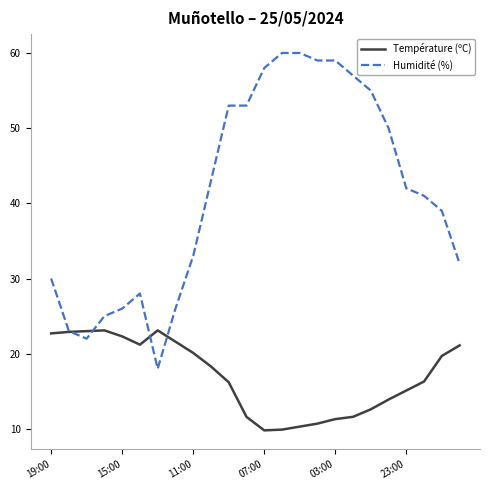

List the series in order of their peak value, highest first.

Humidité (%), Température (ºC)